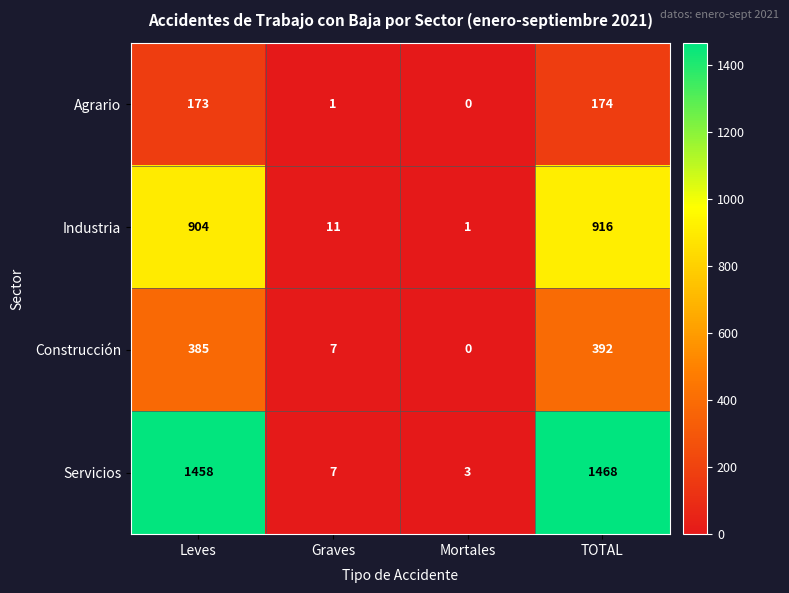

Reading left to right, transcribe all the data shown in this chart.

Agrario: Leves=173	Graves=1	Mortales=0	TOTAL=174
Industria: Leves=904	Graves=11	Mortales=1	TOTAL=916
Construcción: Leves=385	Graves=7	Mortales=0	TOTAL=392
Servicios: Leves=1458	Graves=7	Mortales=3	TOTAL=1468